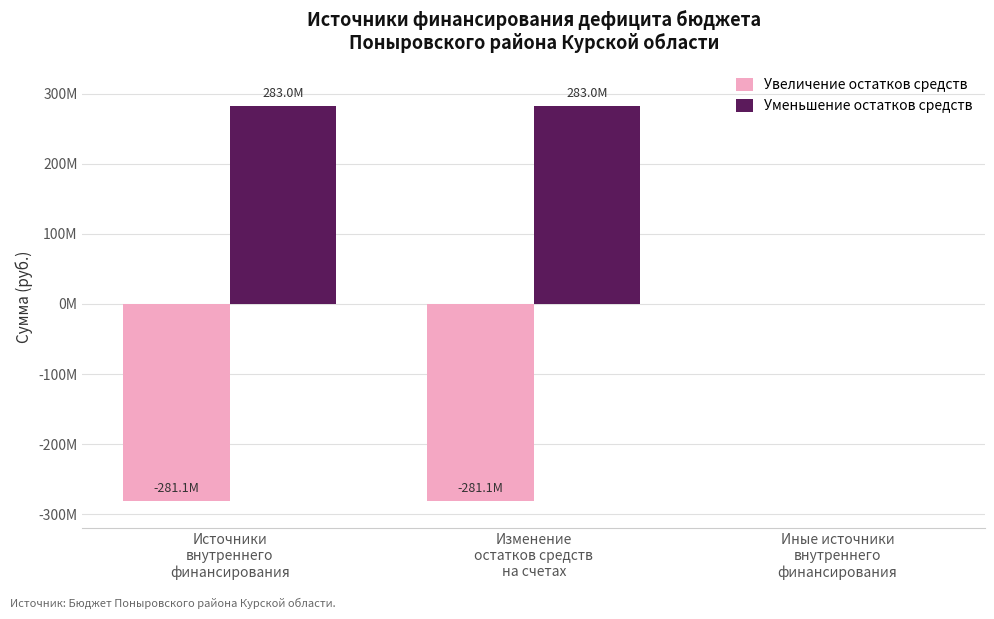

True or false: Уменьшение остатков средств has a value of 282969344 at Изменение
остатков средств
на счетах.

True